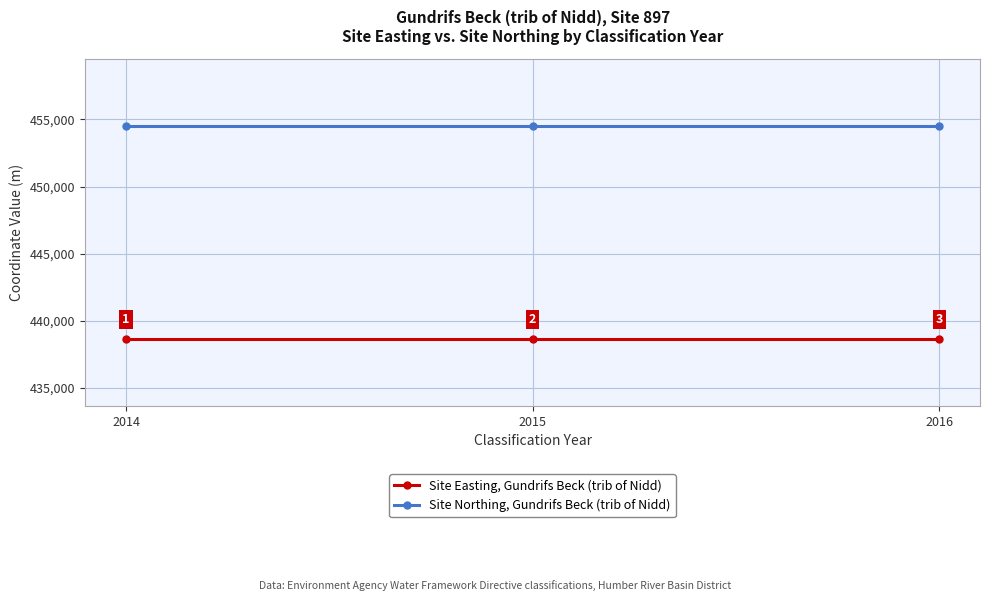

Rank the series by their maximum value, from lowest to highest.

Site Easting, Gundrifs Beck (trib of Nidd), Site Northing, Gundrifs Beck (trib of Nidd)